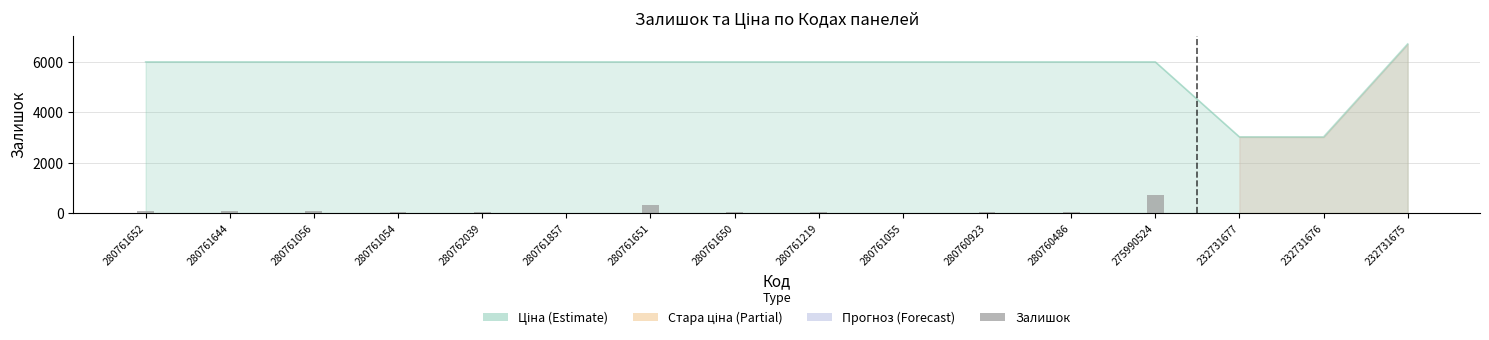

Which has a higher value, 280761219 or 280761652?

280761652